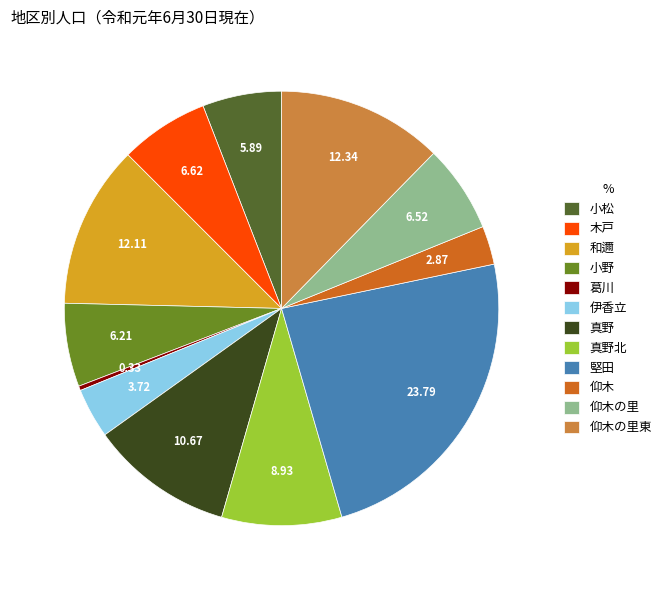

Approximately how many times larger is the value at 真野北 compared to 小野?

1.4